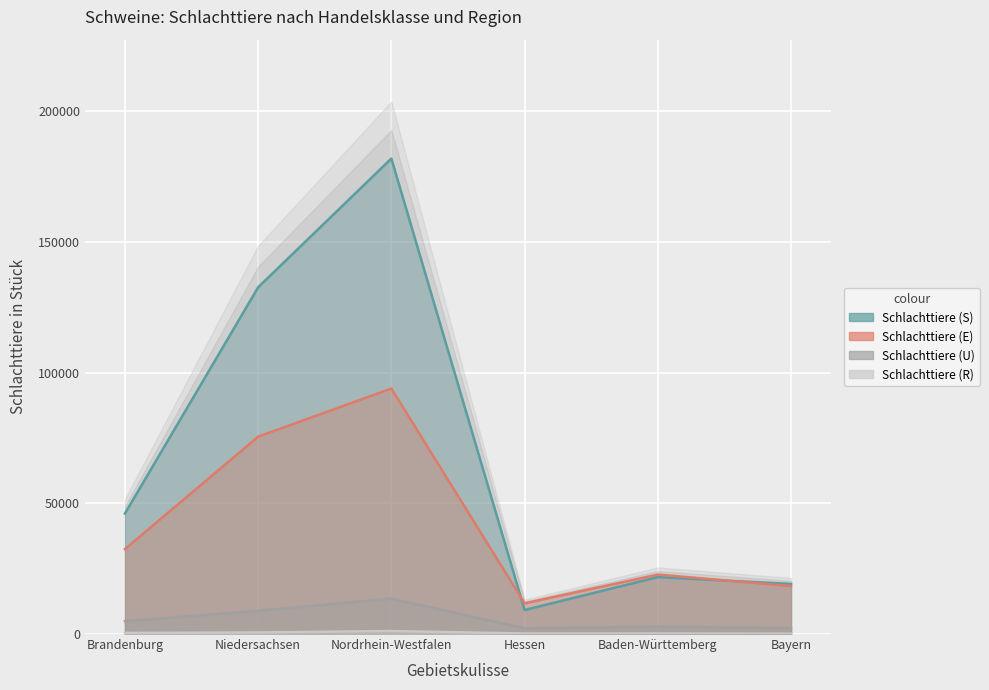

True or false: Schlachttiere (R) and Schlachttiere (E) intersect in this chart.

False